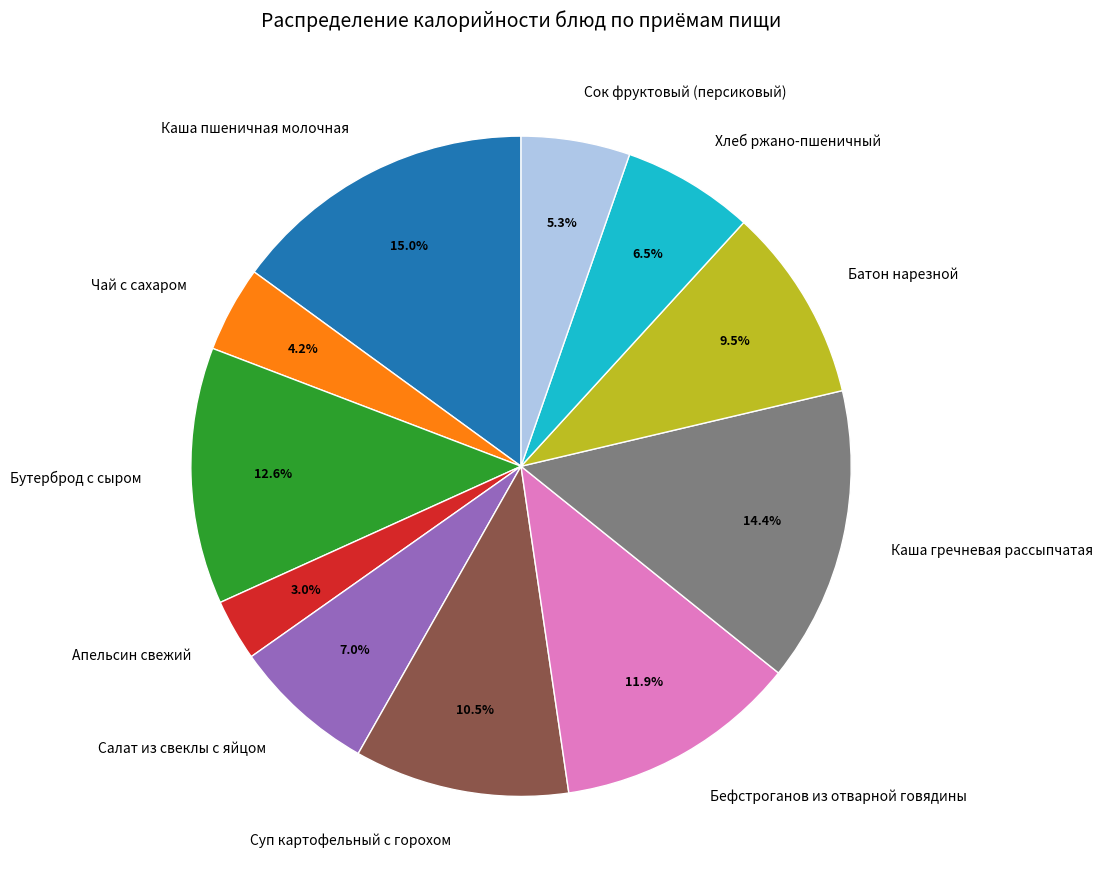

Approximately how many times larger is the value at Каша пшеничная молочная compared to Салат из свеклы с яйцом?

2.1